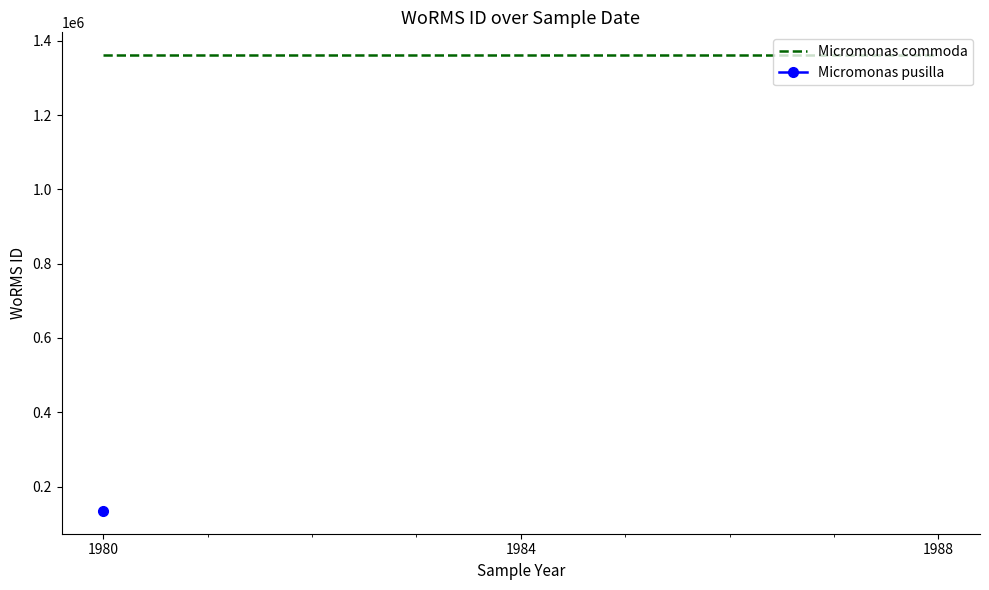

Reading left to right, list all the values displayed in this chart.

07-07-1980=1361174	30-05-1988=1361174	07-07-1980=134564